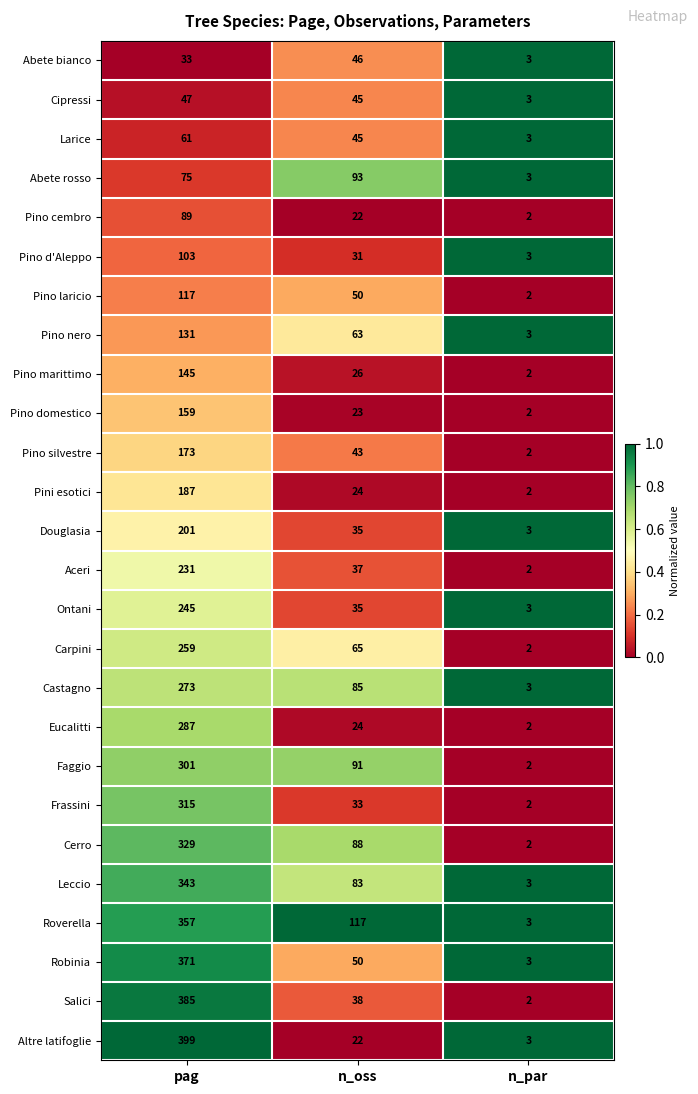

At which label does Cerro reach its minimum?

n_par